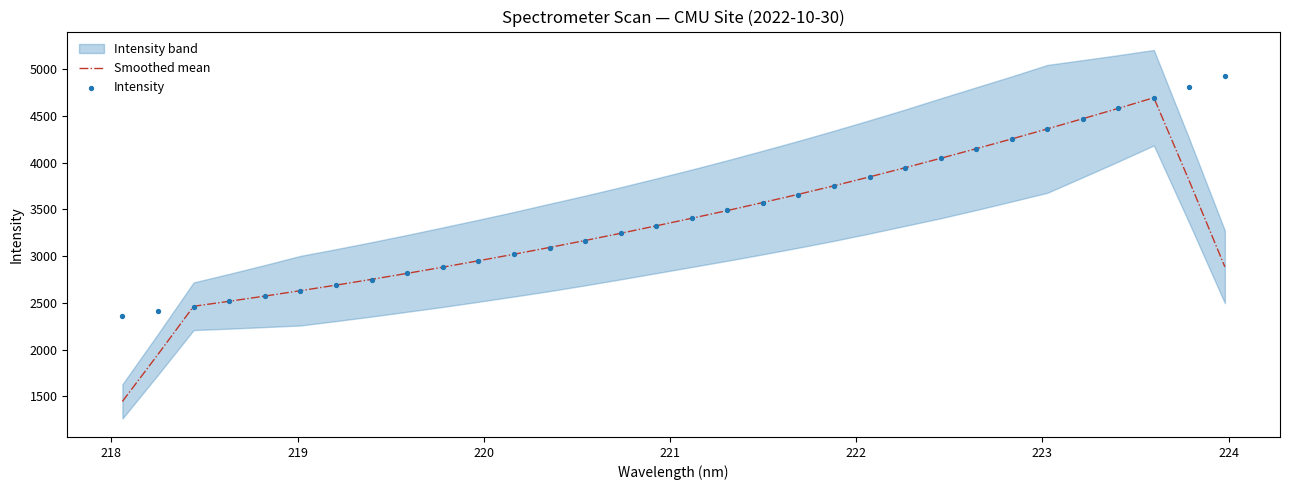

Which series has the widest spread of Y values?

Smoothed mean